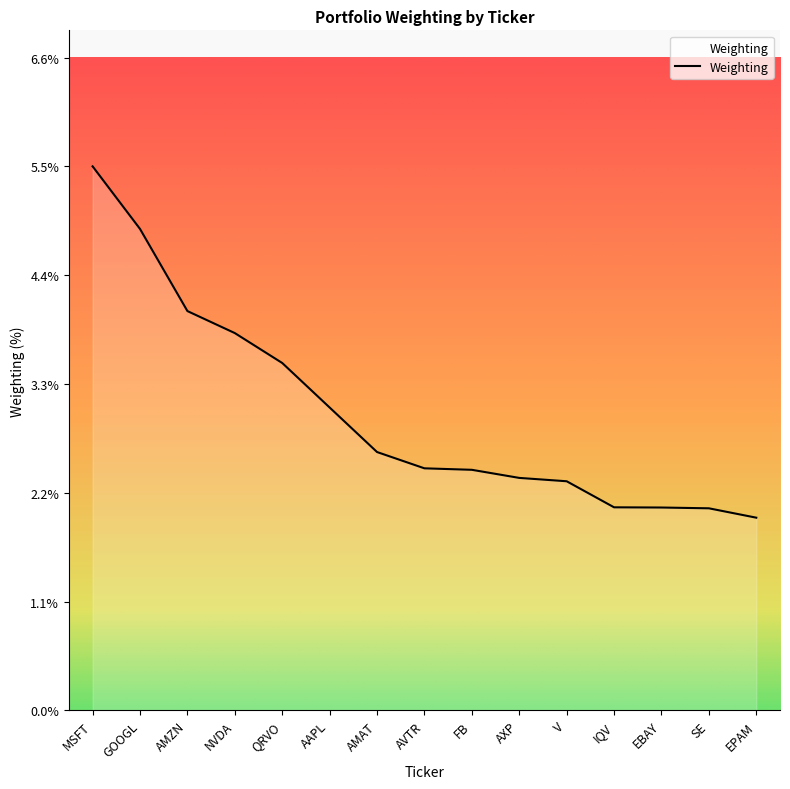

What is the ratio of the value at V to the value at EPAM?

1.2